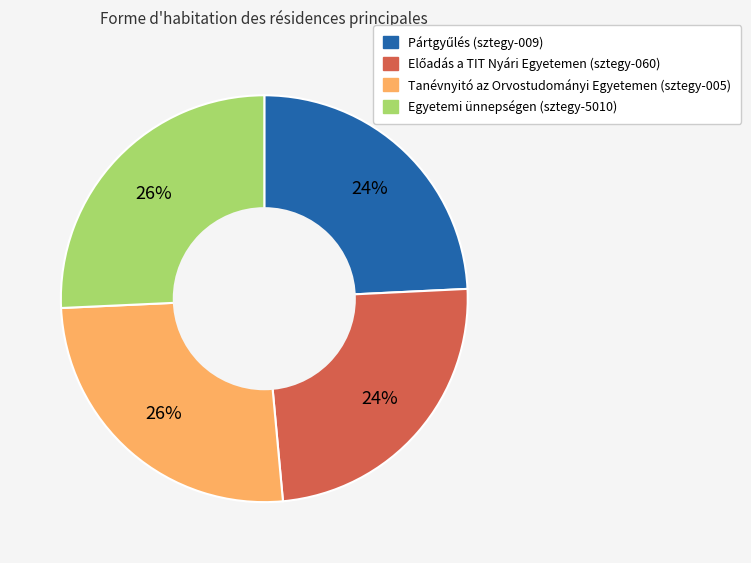

Is there a majority slice in this chart?

No